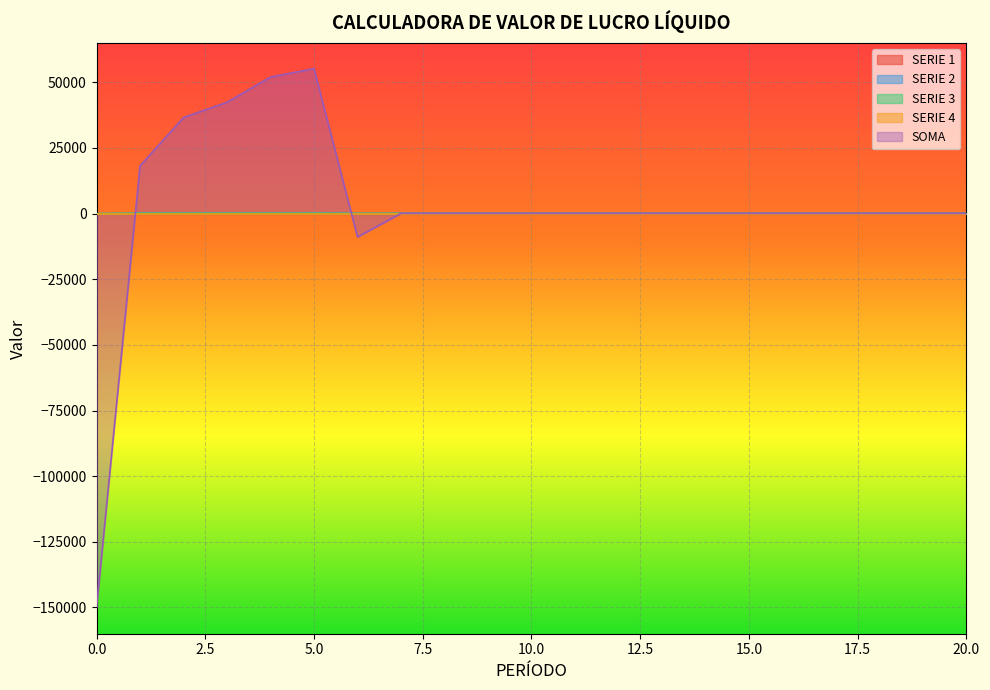

At which category is the sum across all series the highest?

5